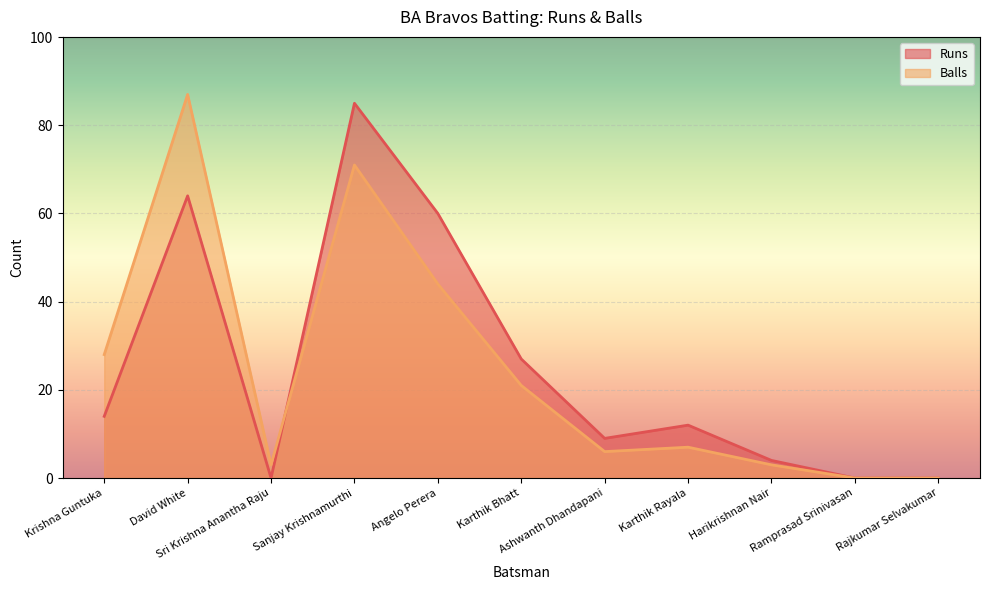

What is the label of the 7th point from the left?

Ashwanth Dhandapani